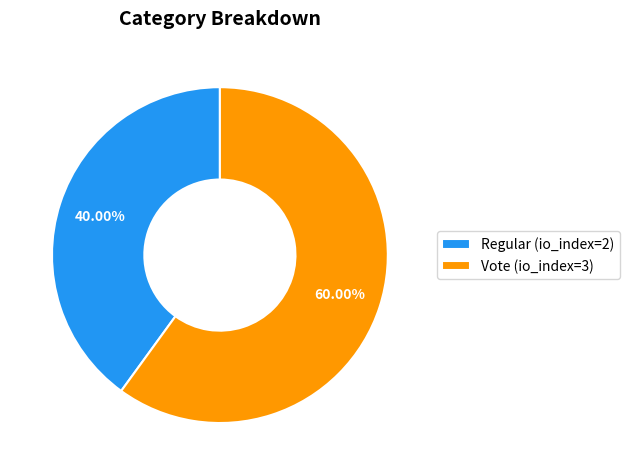

To the nearest percent, what portion does Regular (io_index=2) represent?

40%